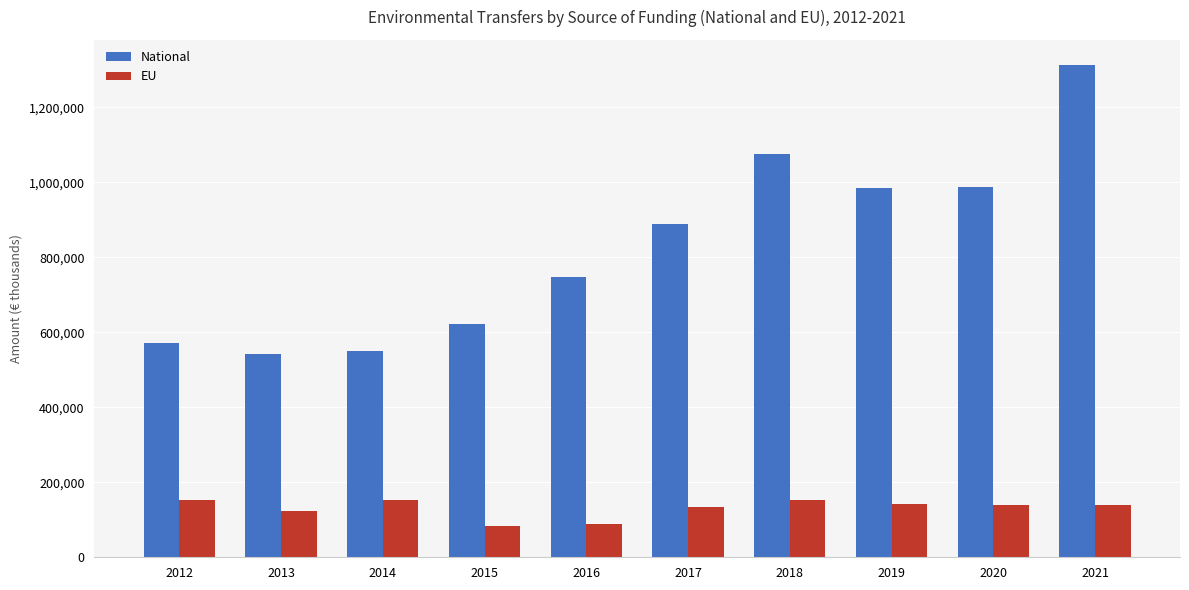

Which series changed the most between 2013 and 2020?

National